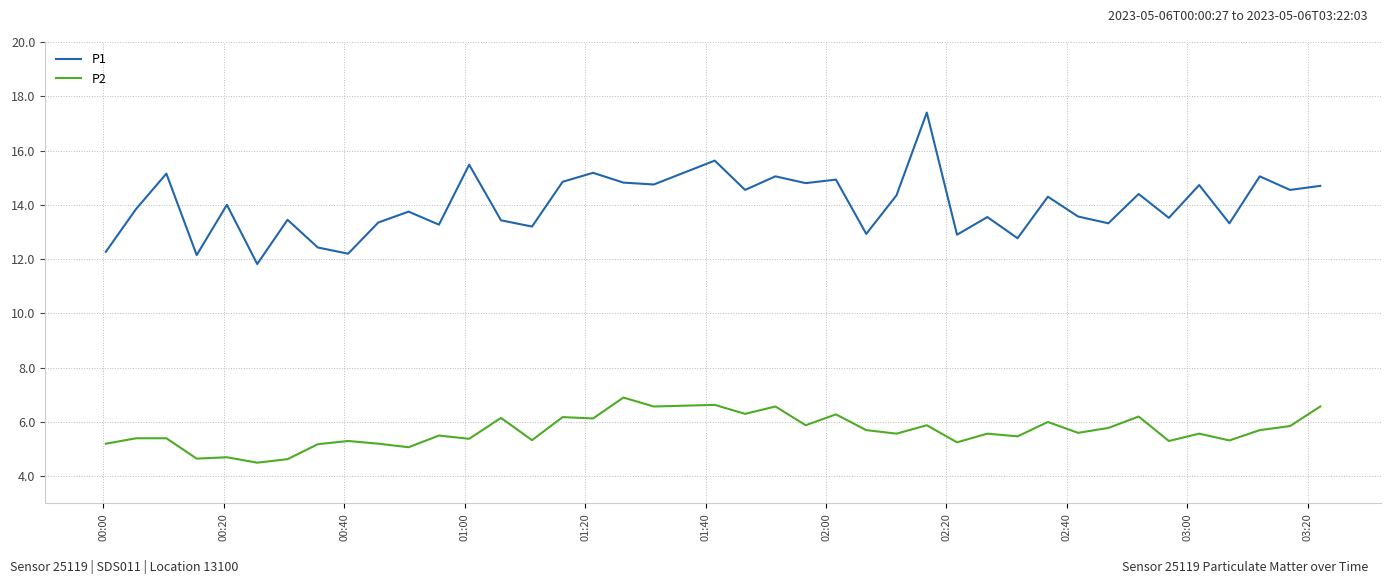

What is the highest value of the P2 series?

6.9